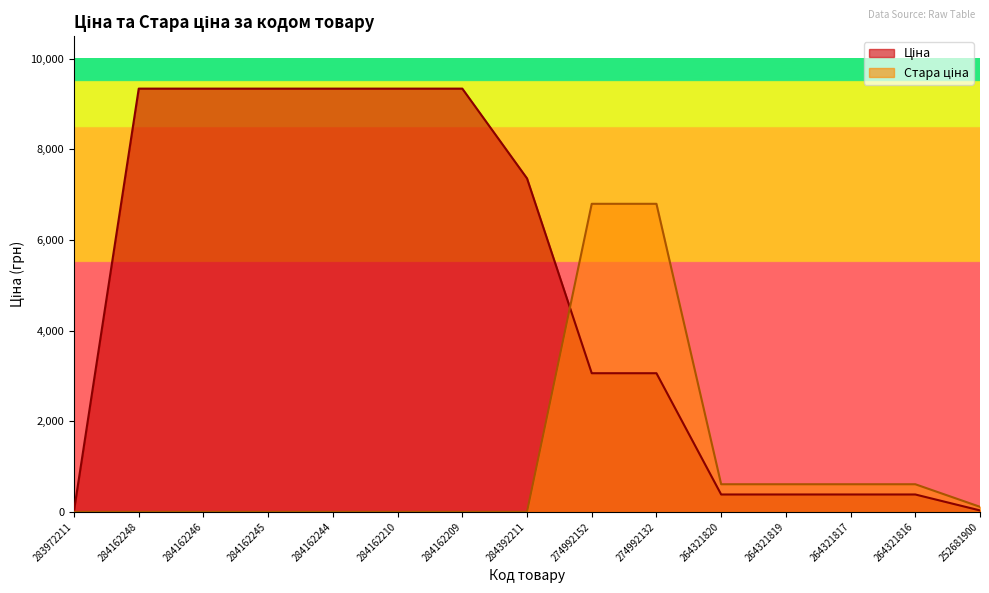

Which category has the lowest value in the Стара ціна series?

283972211